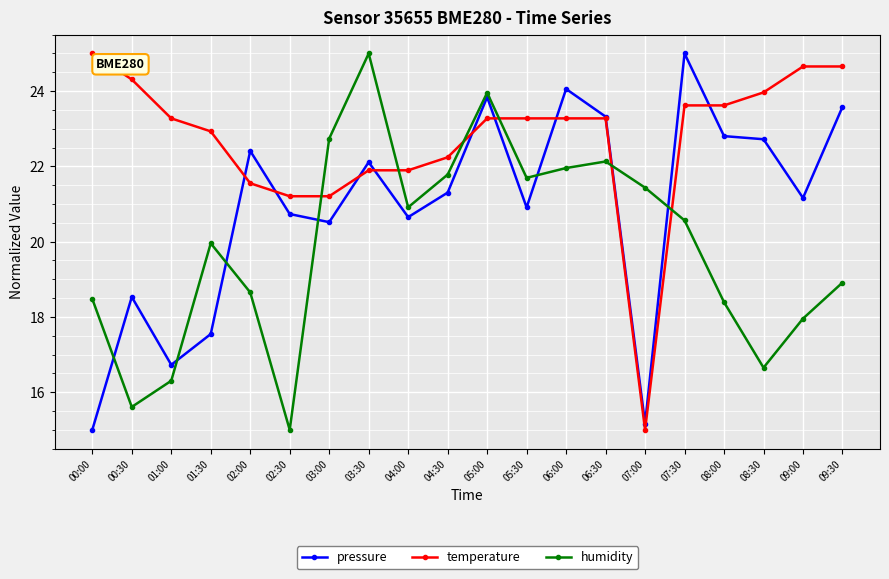

List the series in order of their overall mean, highest first.

temperature, pressure, humidity